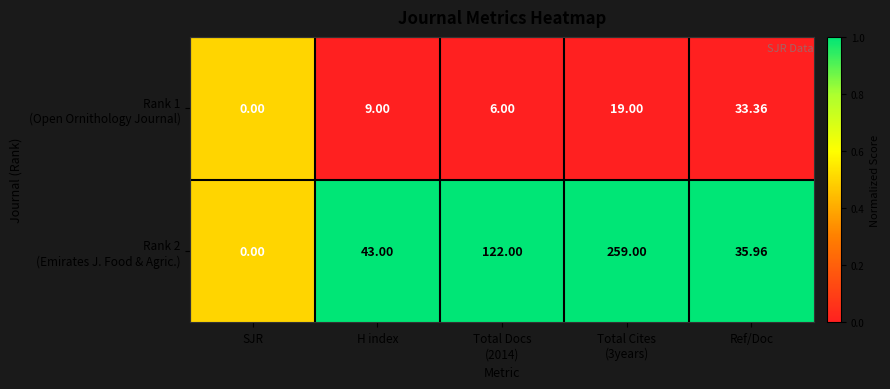

Count the number of data series in this chart.

2